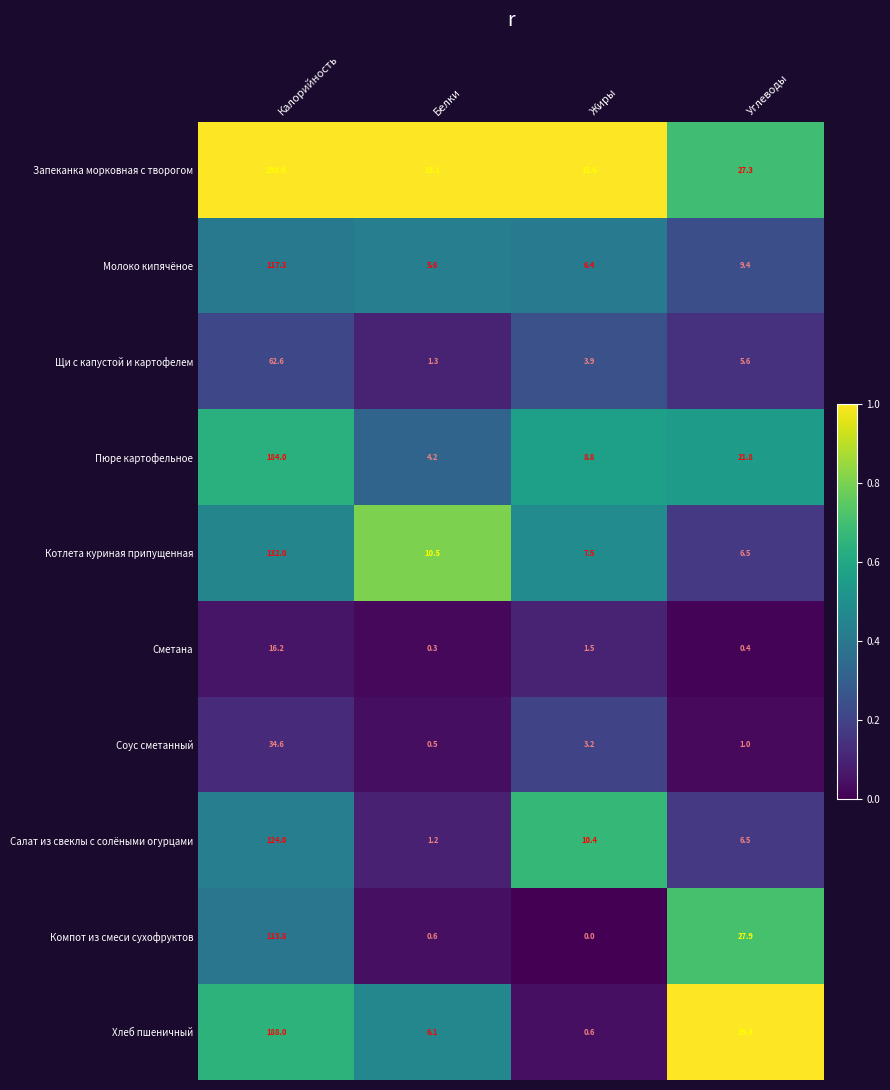

What is the average value of the Хлеб пшеничный series?

58.5